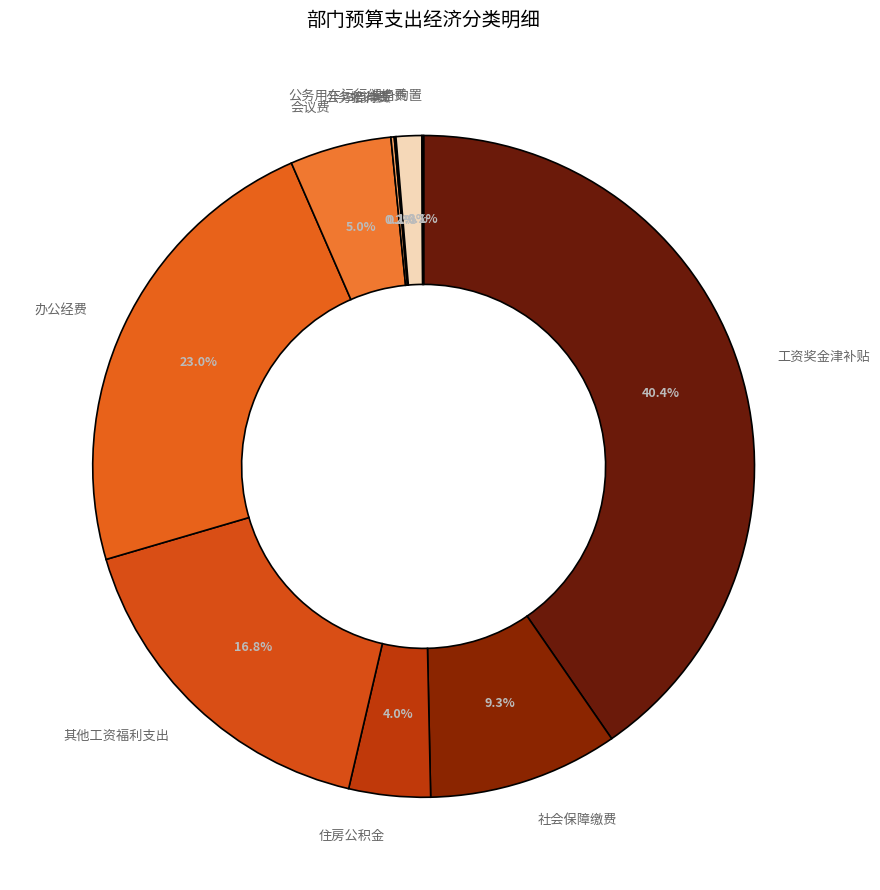

Which category has the biggest portion of the pie?

工资奖金津补贴